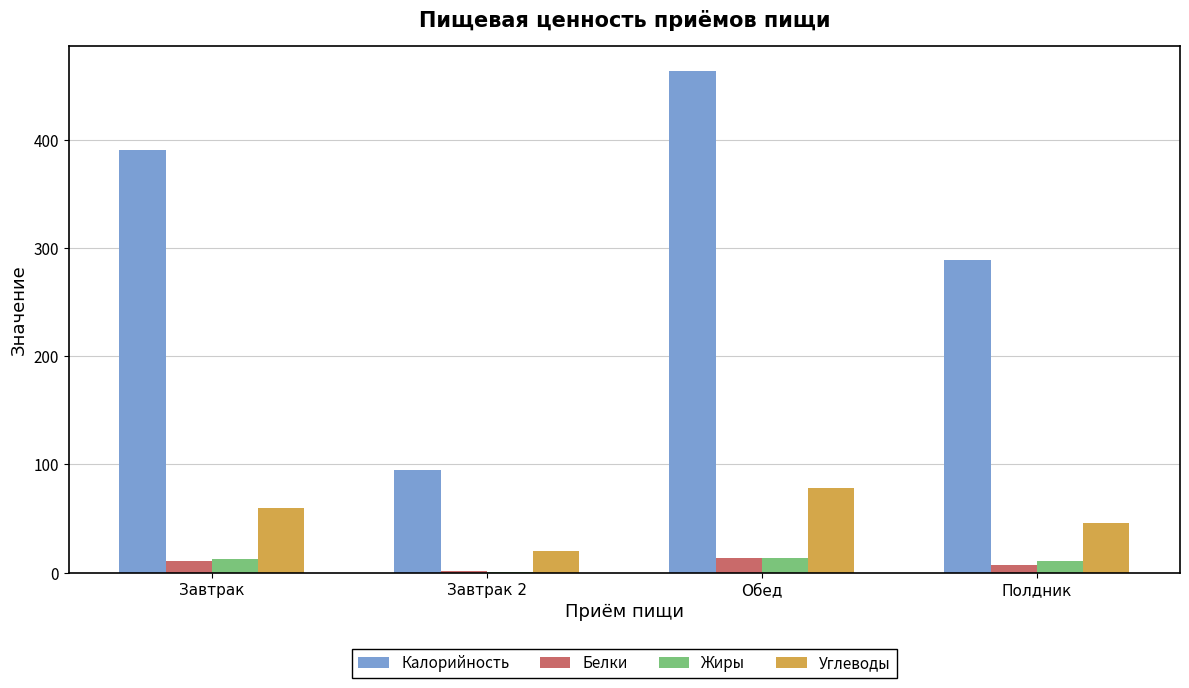

True or false: Калорийность has a value of 687.7 at Завтрак.

False